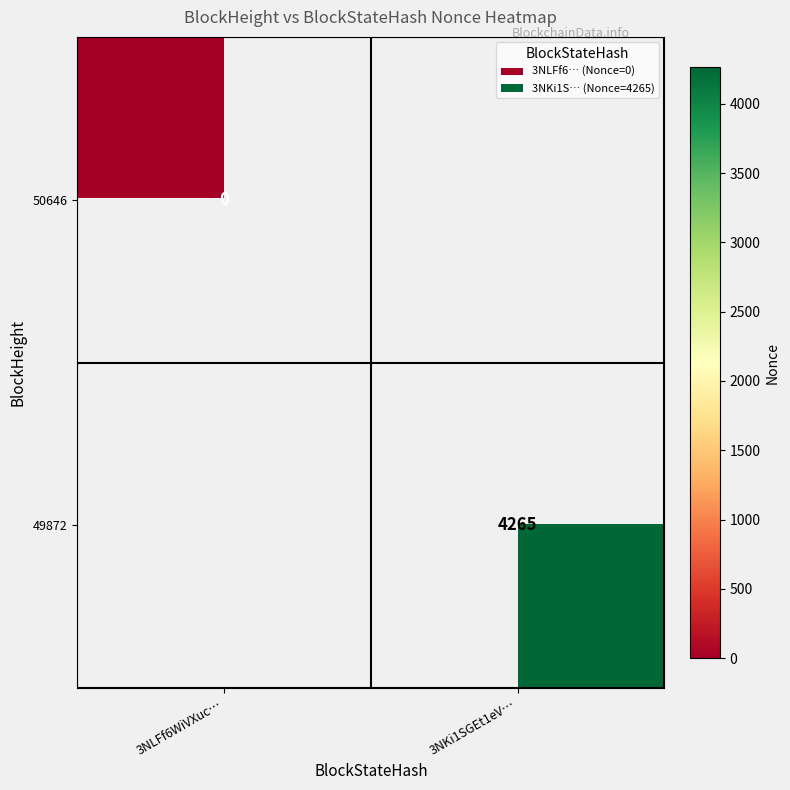

True or false: 49872 has a value of 5656 at 3NKi1SGEt1eV….

False